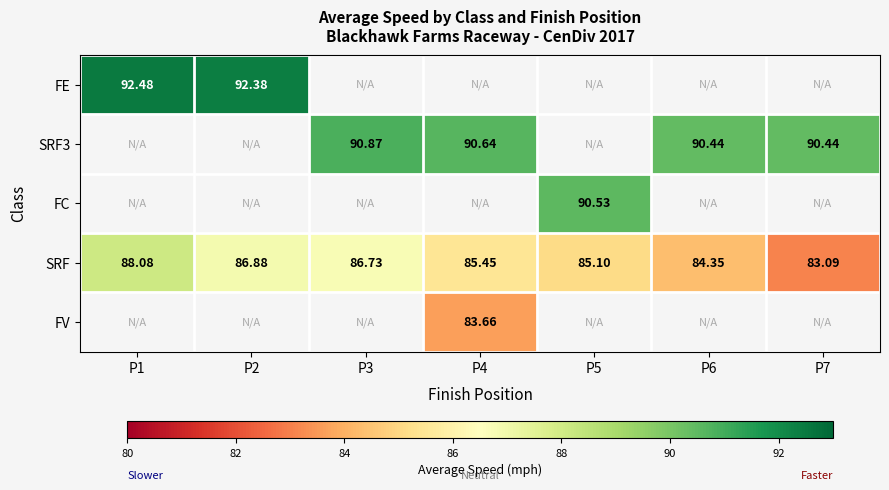

Which series has the largest range (max minus min)?

SRF